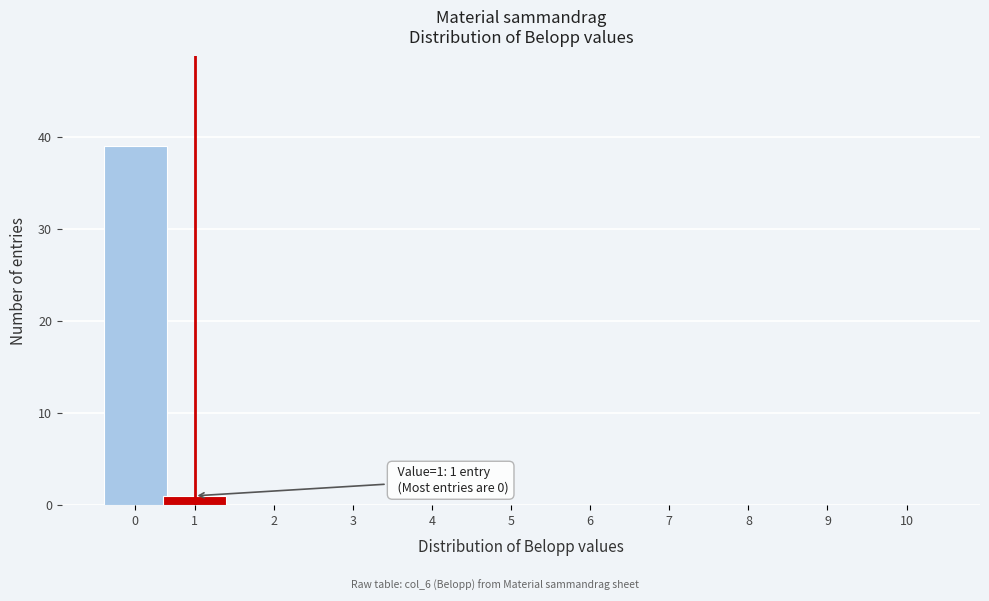

Reading left to right, extract all data points from this chart.

0=39	1=1	2=0	3=0	4=0	5=0	6=0	7=0	8=0	9=0	10=0